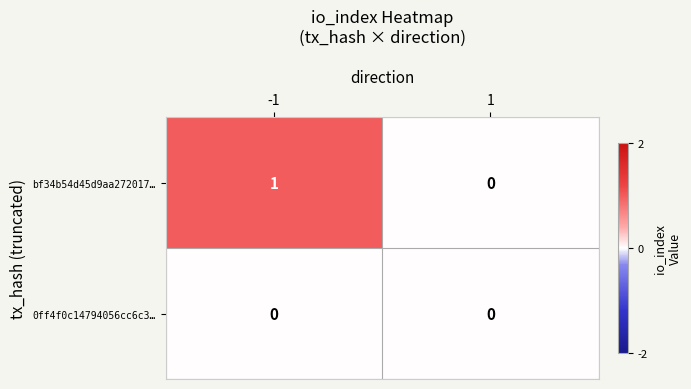

Which series has the largest total across all categories?

bf34b54d45d9aa272017…